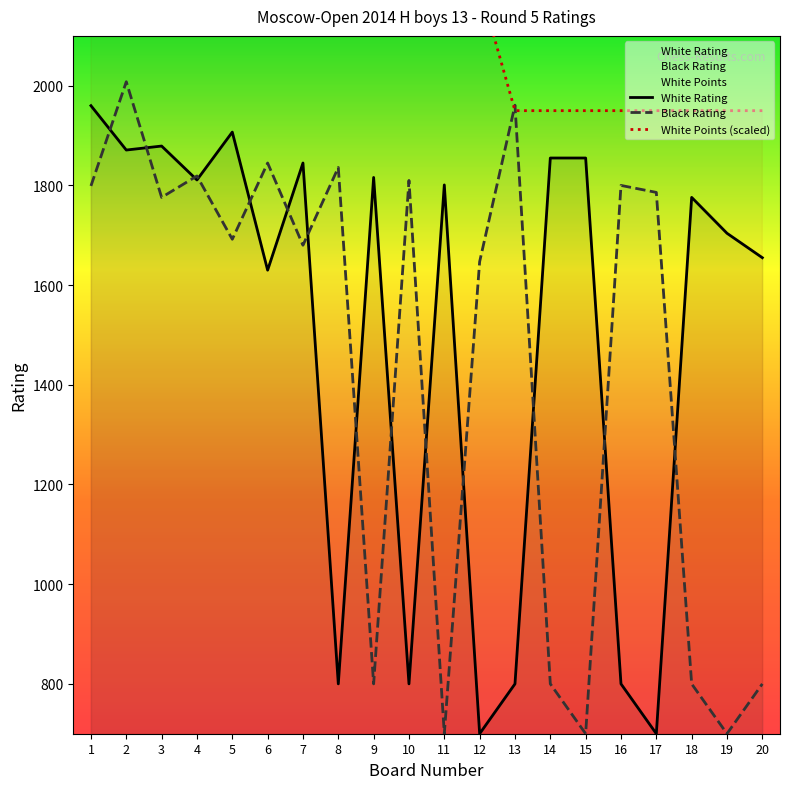

Which has a higher value, 14 or 19?

14